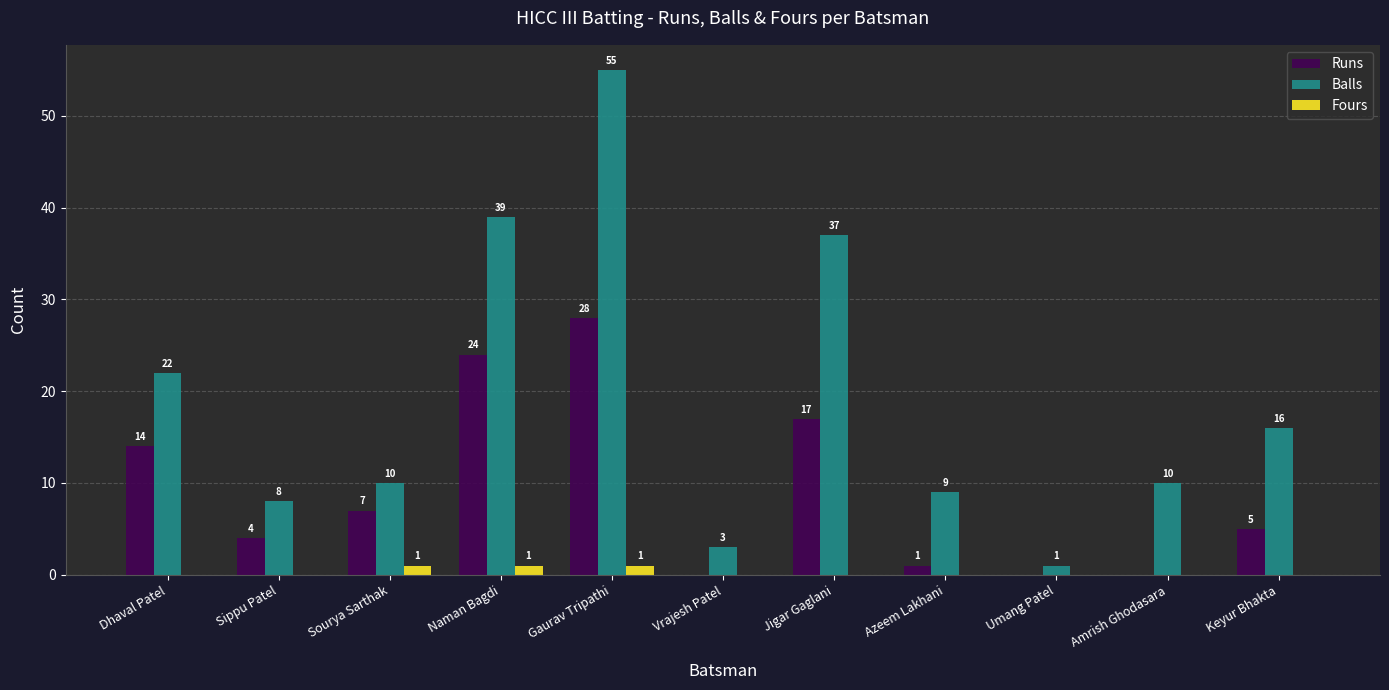

Is it true that Fours equals 0 at Sippu Patel?

True